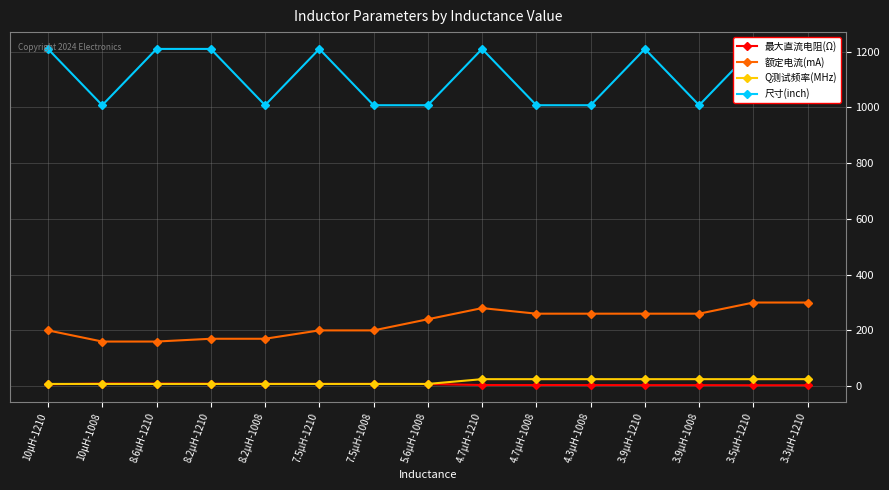

How many values in the 额定电流(mA) series exceed 240?

7